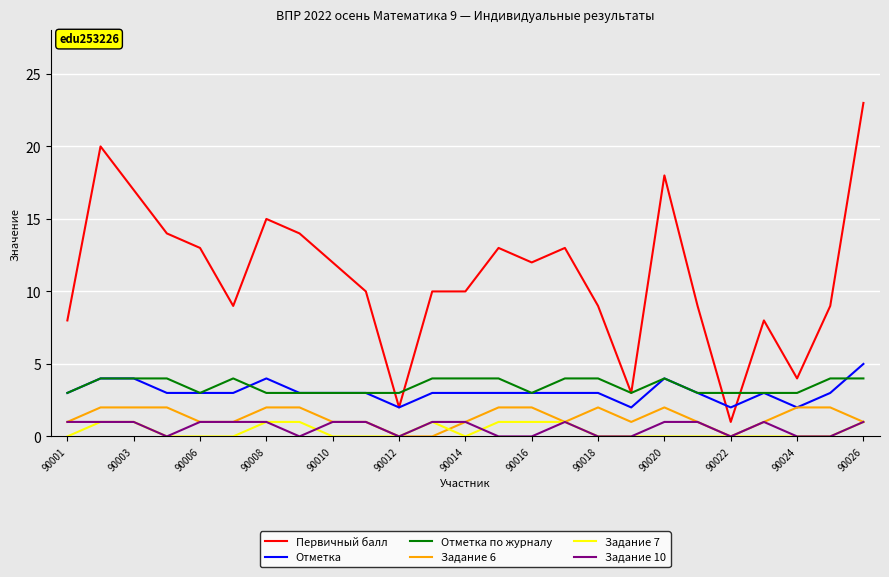

True or false: Задание 7 and Первичный балл intersect in this chart.

False